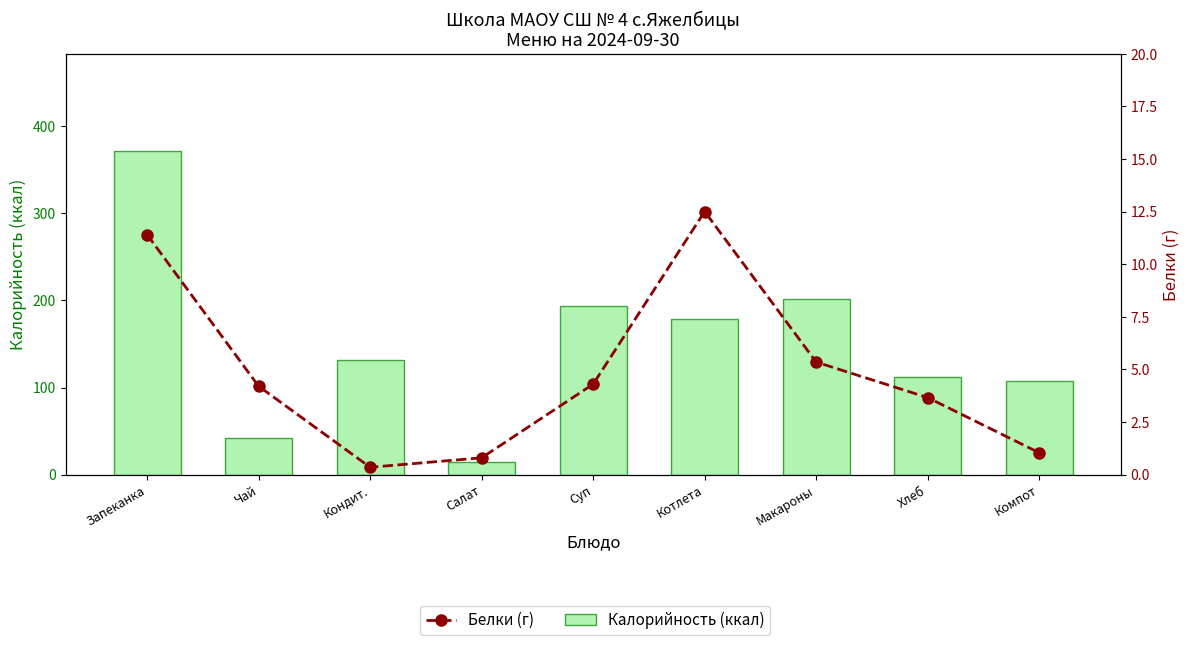

What is the value of the Белки (г) bar at the 8th from the left?

3.7